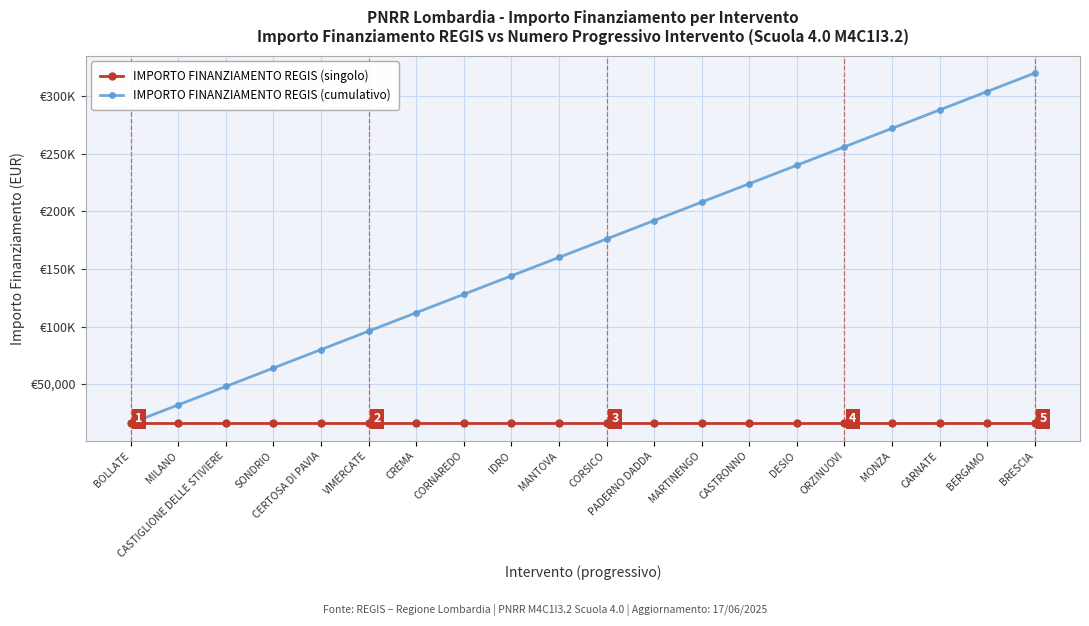

At how many categories does at least one series exceed 203225?

8